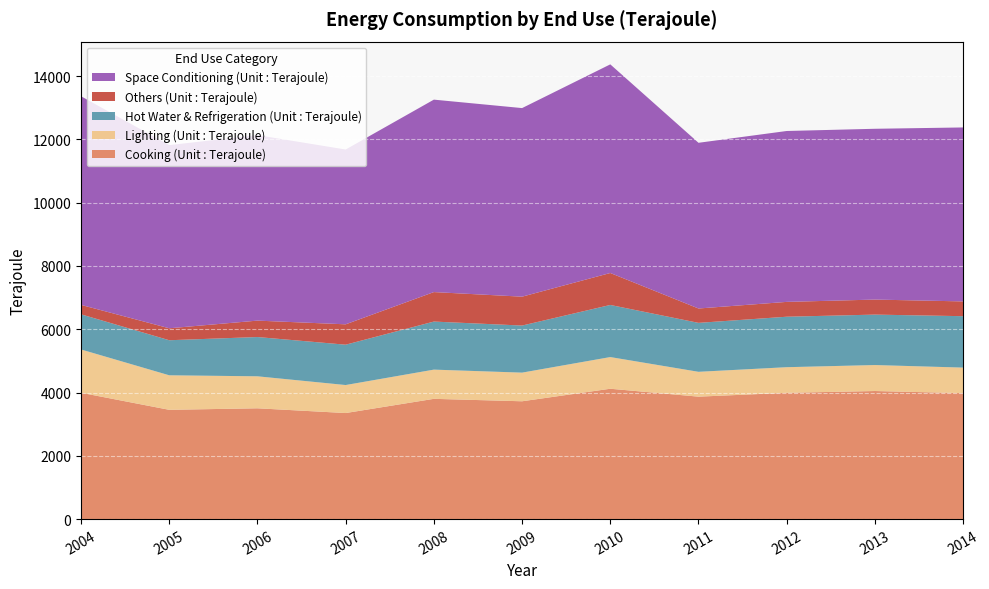

Reading left to right, what are all the values shown in this chart?

Cooking (Unit : Terajoule): 3993	3454	3502	3352	3801	3724	4120	3870	3991	4048	3981
Lighting (Unit : Terajoule): 1368	1091	1011	885	923	905	1001	785	810	821	807
Hot Water & Refrigeration (Unit : Terajoule): 1111	1108	1241	1275	1519	1488	1647	1547	1595	1594	1625
Others (Unit : Terajoule): 298	378	519	644	932	913	1010	454	469	475	467
Space Conditioning (Unit : Terajoule): 6594	5789	5863	5525	6082	5960	6594	5237	5401	5398	5498